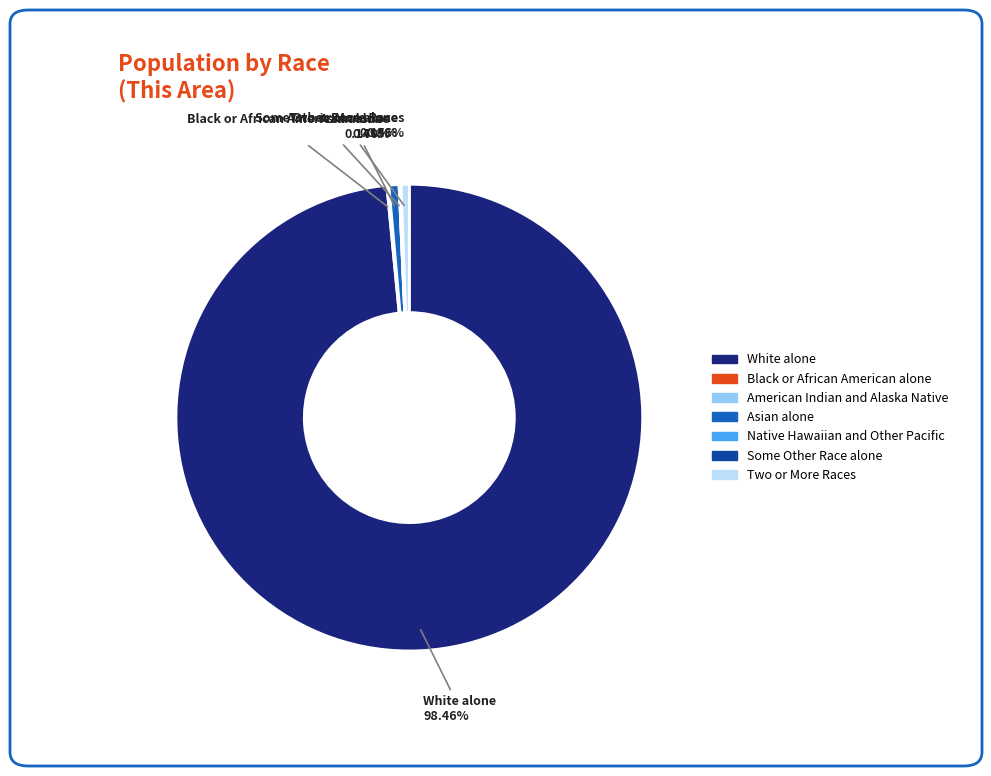

Which category accounts for the majority?

White alone